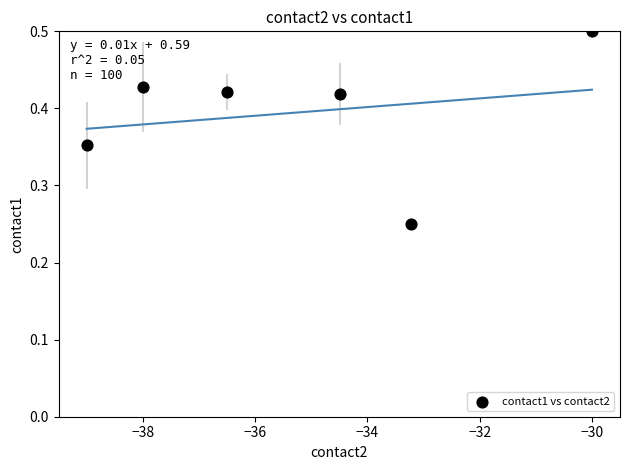

What is the range of X values (max minus min)?

9.0